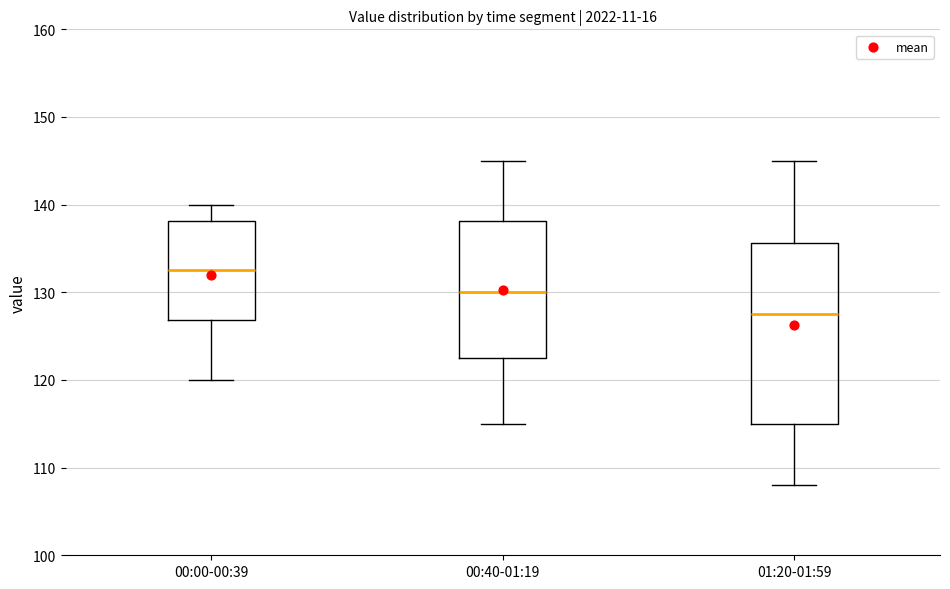

Reading left to right, read every box against the y-axis: the position of its median line, the range the box covers, and the ends of its whiskers. The values are not printed on the chart, so give them approximately, as read against the axis.

00:00-00:39: median 133, box 127 to 138, whiskers 120 to 140
00:40-01:19: median 130, box 123 to 138, whiskers 115 to 145
01:20-01:59: median 128, box 115 to 136, whiskers 108 to 145